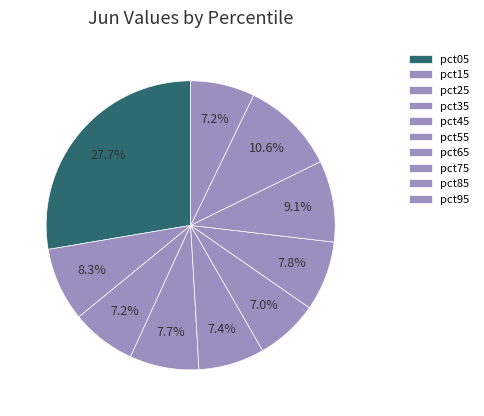

Does pct25 account for over 50% of the chart?

No